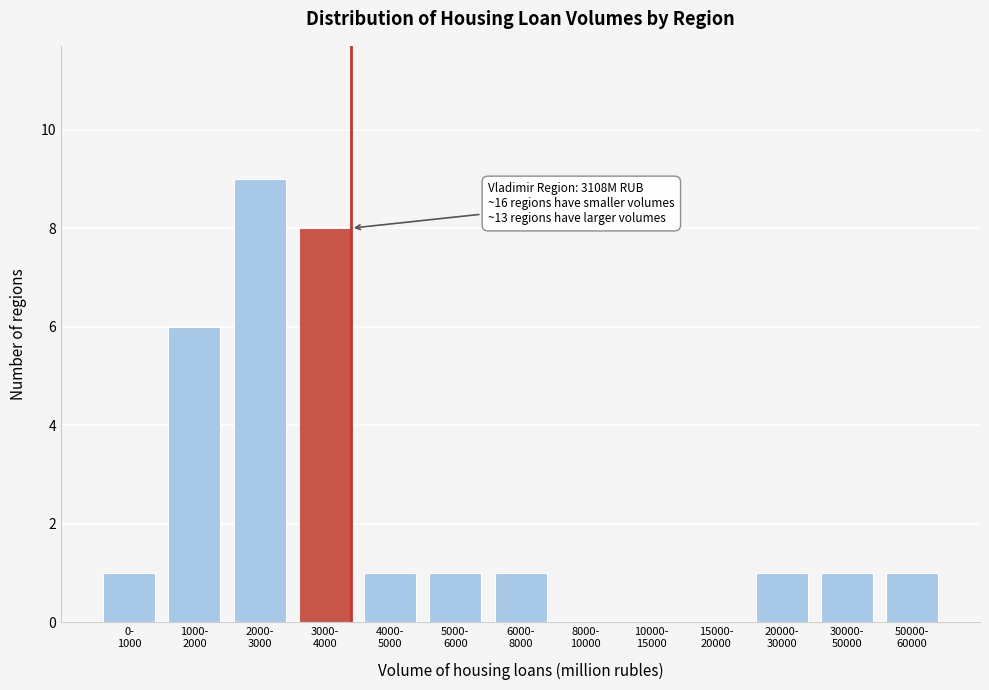

What is the maximum value shown in the chart?

9